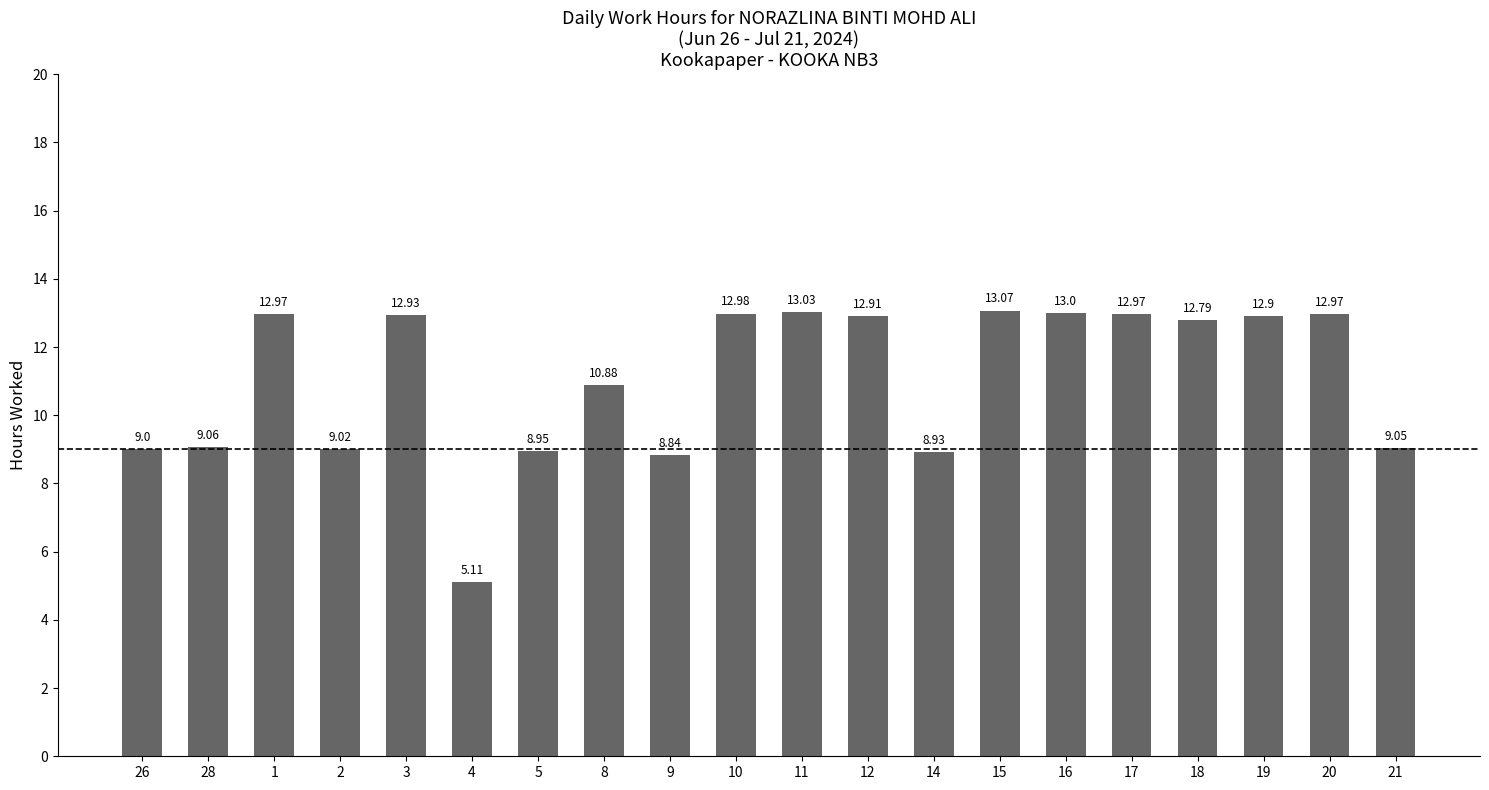

What is the smallest value displayed?

5.1